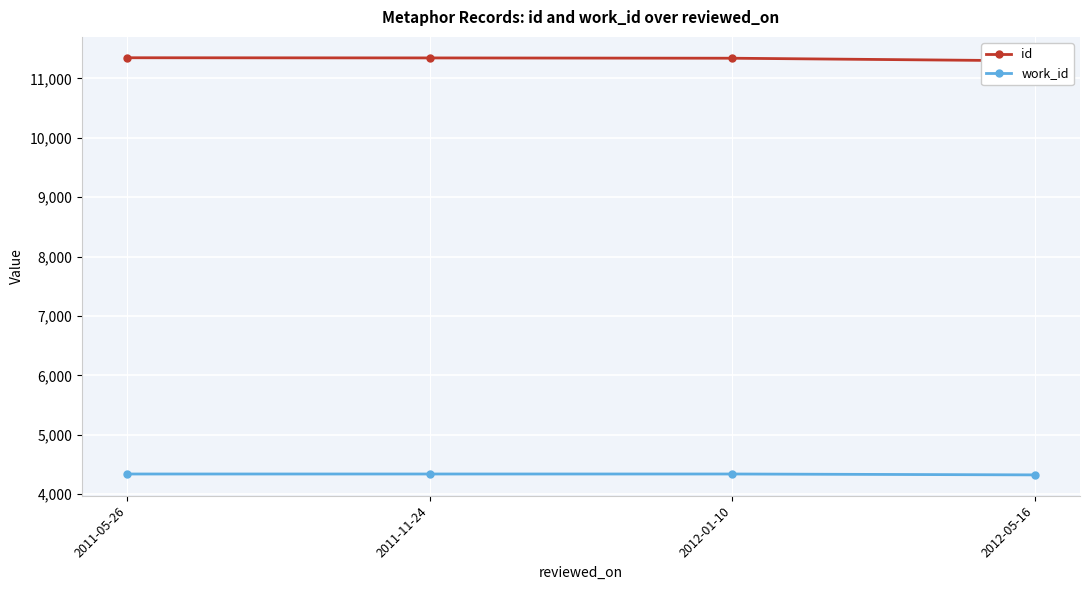

Which label corresponds to the smallest value in the chart?

2012-05-16